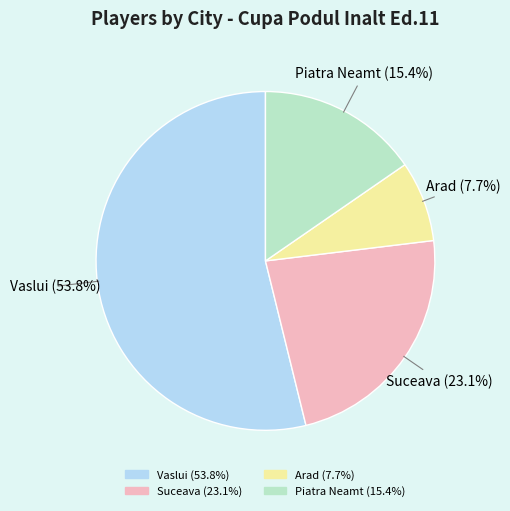

To the nearest percent, what is the average slice percentage?

25%